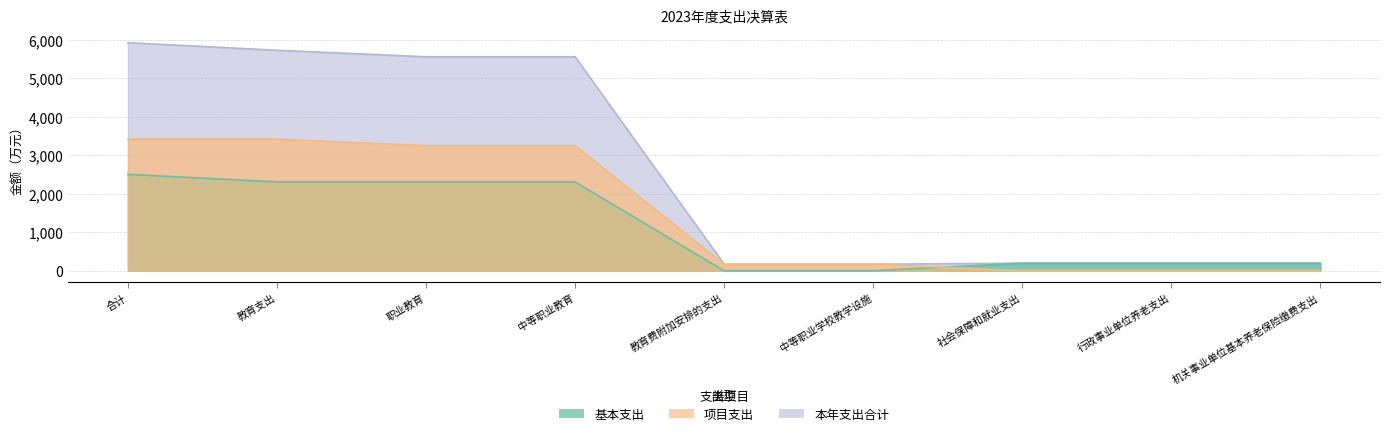

What is the spread (max minus min) of values at 中等职业教育?

3252.2